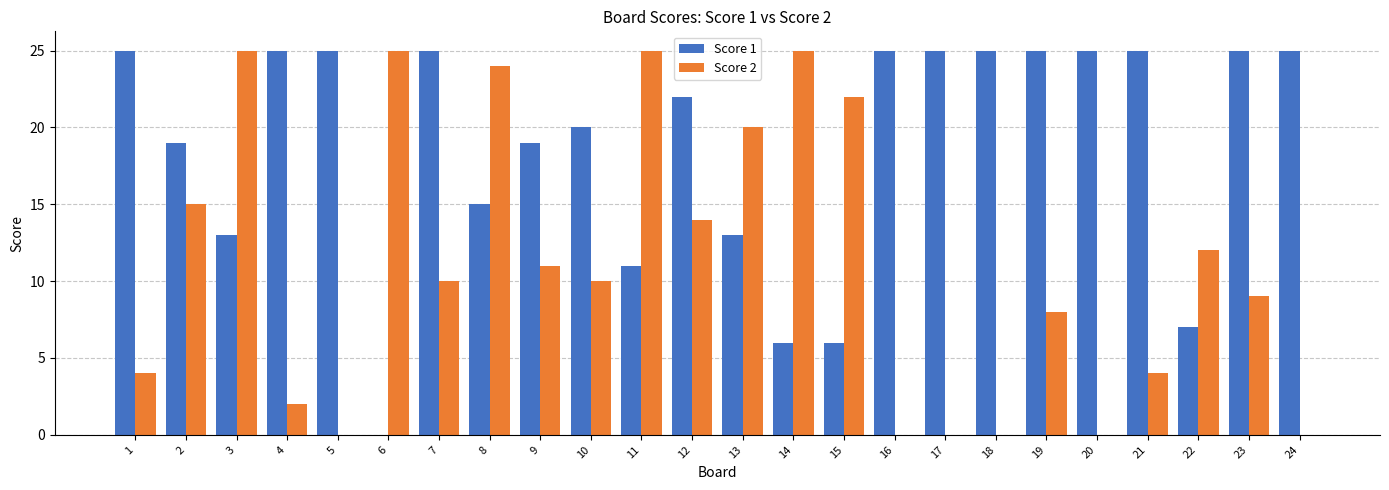

What are all the series names shown in the legend?

Score 1, Score 2